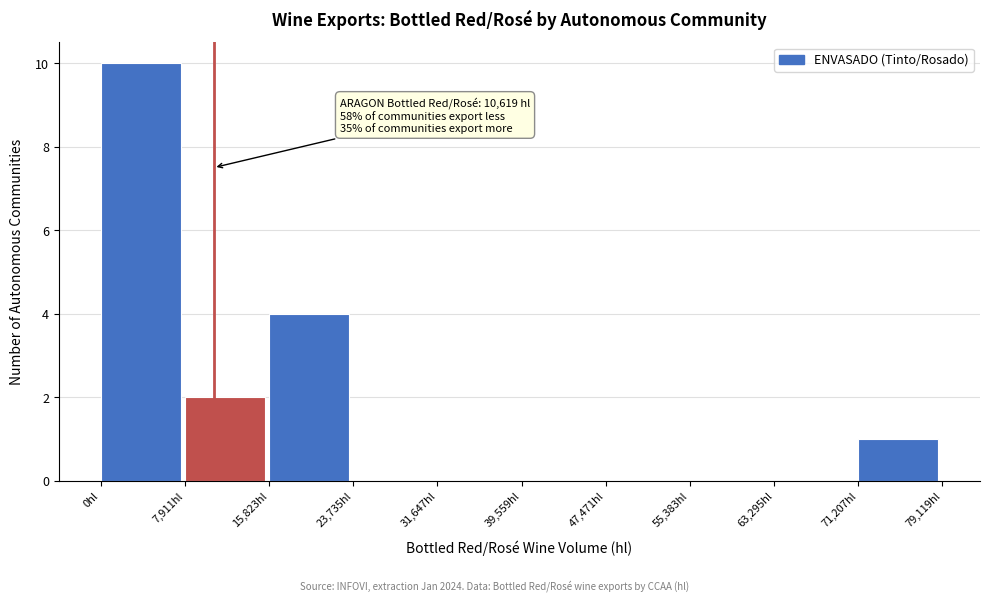

Over which range of the x-axis is the bar tallest?

0 to 8000